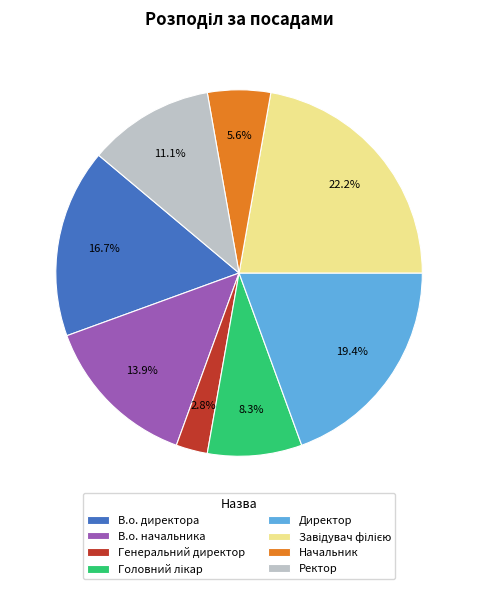

Is there any slice that represents more than half of the pie?

No